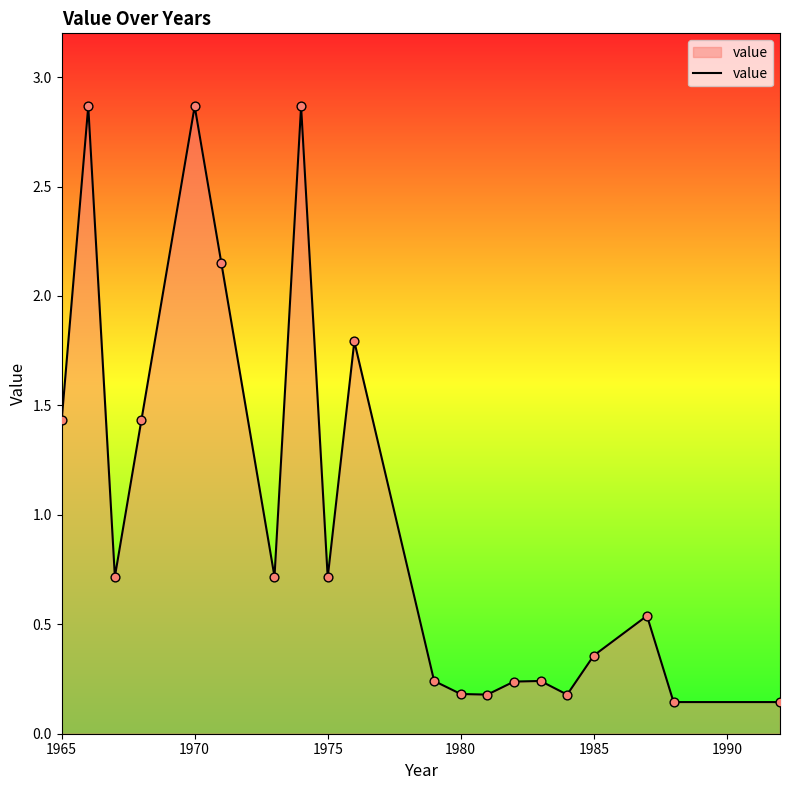

What is the difference between the maximum and minimum values?

2.7